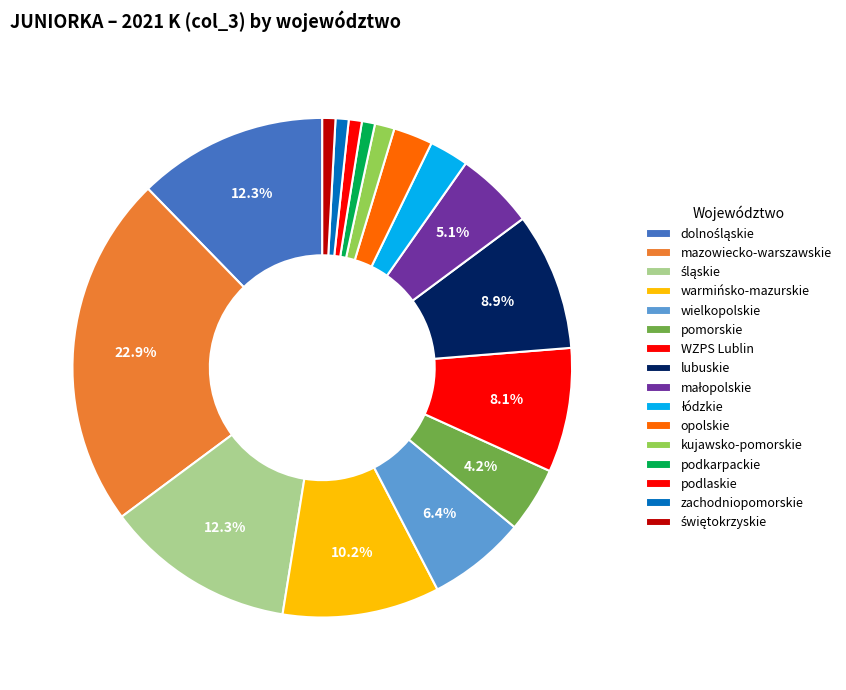

Is there any slice that represents more than half of the pie?

No